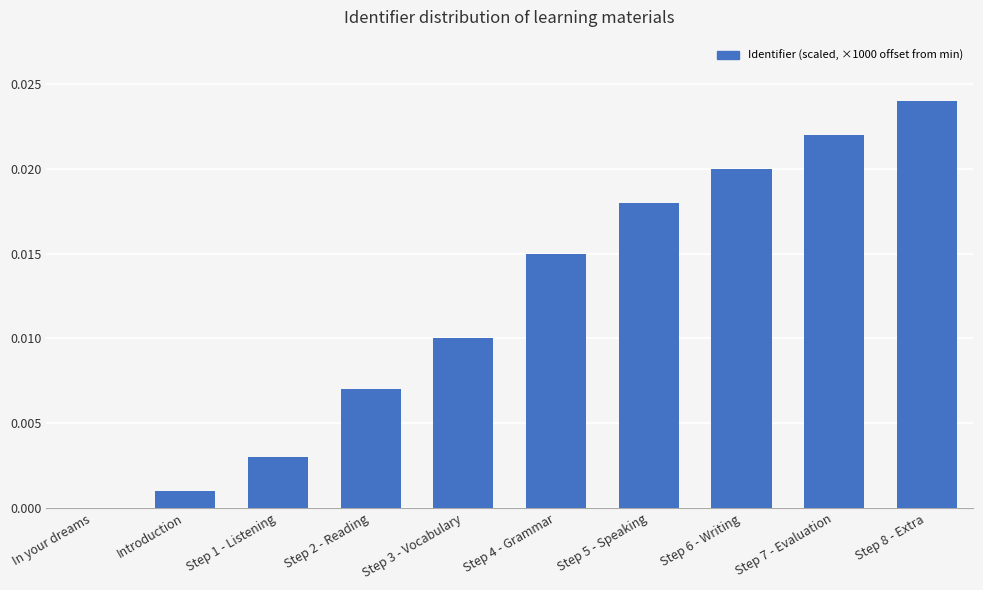

Where is the data nearest to the value 0?

In your dreams